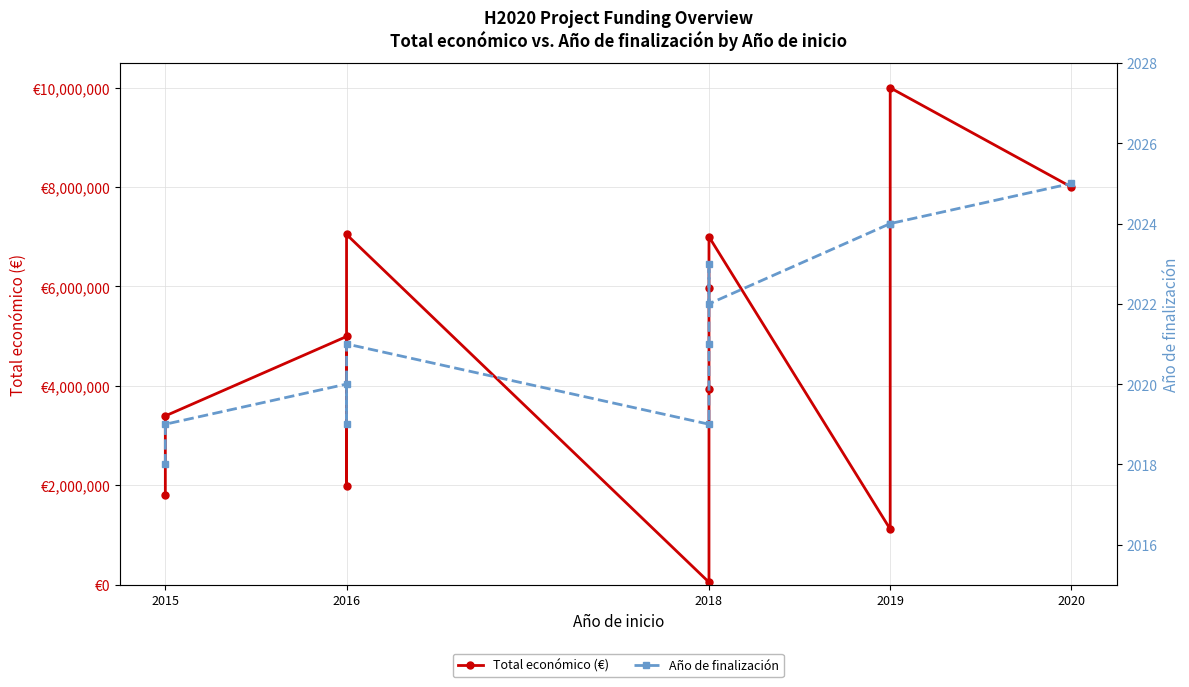

Which series has the largest total across all categories?

Total económico (€)